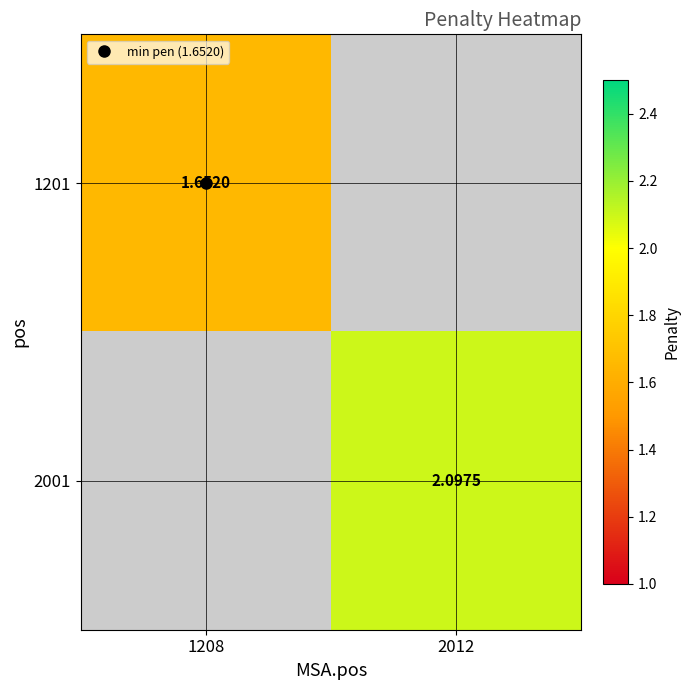

True or false: 2001 has a value of 1.4 at 2012.

False